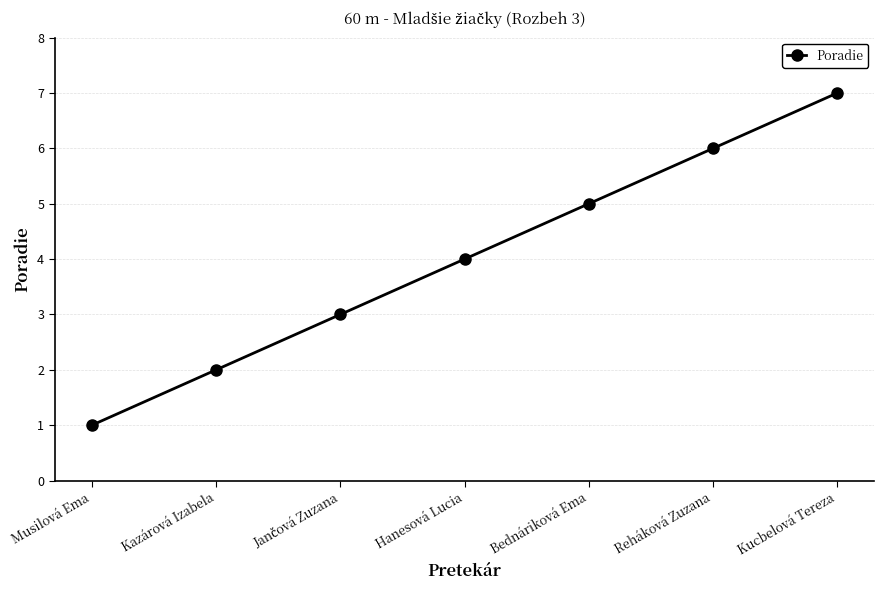

Between Kazárová Izabela and Hanesová Lucia, which is larger?

Hanesová Lucia